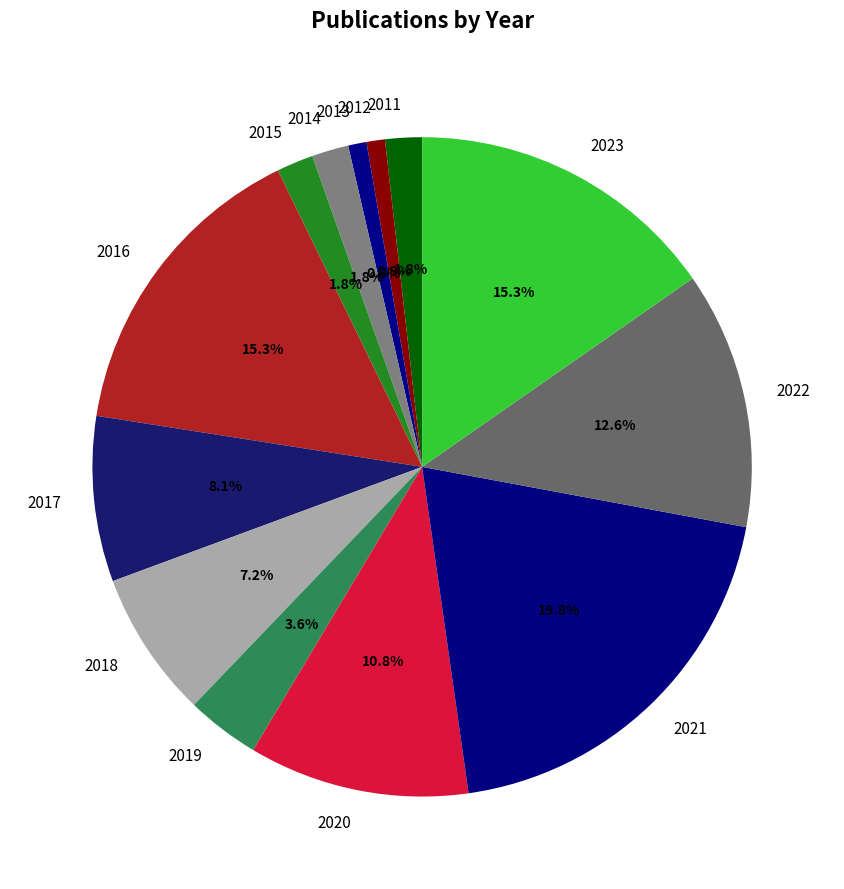

Count the number of slices in the pie.

13